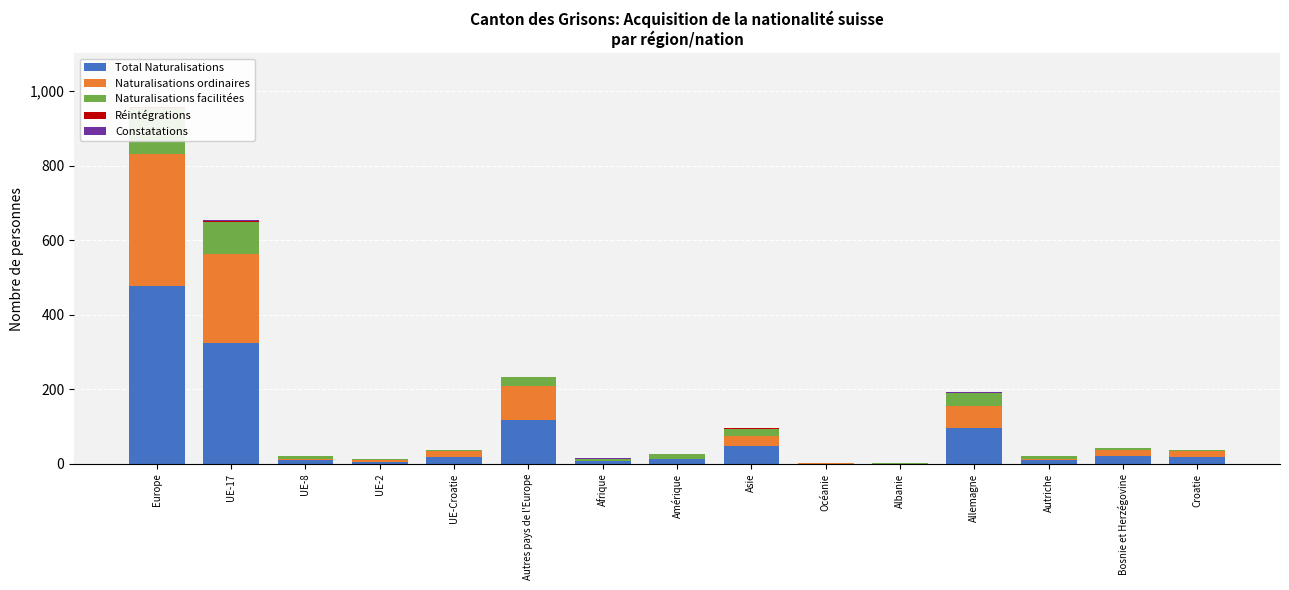

Reading left to right, list all the values displayed in this chart.

Total Naturalisations: 477	325	11	6	18	117	7	13	47	1	1	95	10	21	18
Naturalisations ordinaires: 355	239	3	5	16	92	2	1	28	1	0	61	4	15	16
Naturalisations facilitées: 122	86	8	1	2	25	5	12	19	0	1	34	6	6	2
Réintégrations: 3	2	0	1	0	0	0	0	1	0	0	1	0	0	0
Constatations: 1	1	0	0	0	0	1	0	0	0	0	1	0	0	0